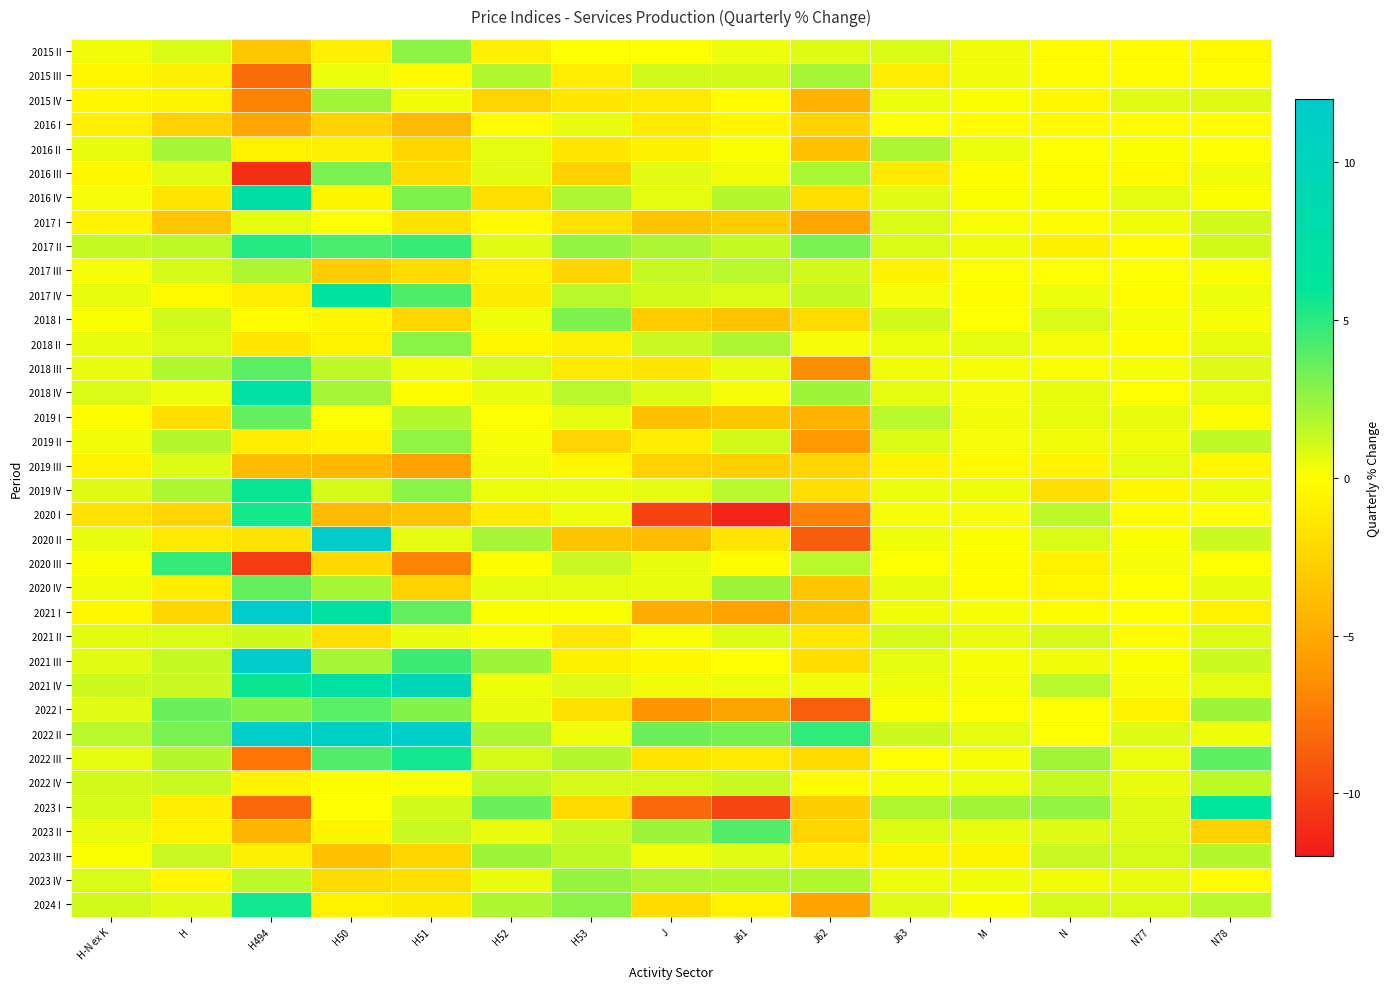

Rank the series at H-N ex K from highest to lowest value.

2022 II, 2017 II, 2021 IV, 2022 IV, 2024 I, 2023 I, 2018 IV, 2023 IV, 2019 IV, 2021 II, 2021 III, 2022 I, 2022 III, 2016 II, 2017 IV, 2018 II, 2018 III, 2020 II, 2023 II, 2015 II, 2019 II, 2020 IV, 2016 IV, 2017 III, 2018 I, 2020 III, 2023 III, 2019 I, 2015 IV, 2016 III, 2015 III, 2021 I, 2017 I, 2019 III, 2016 I, 2020 I